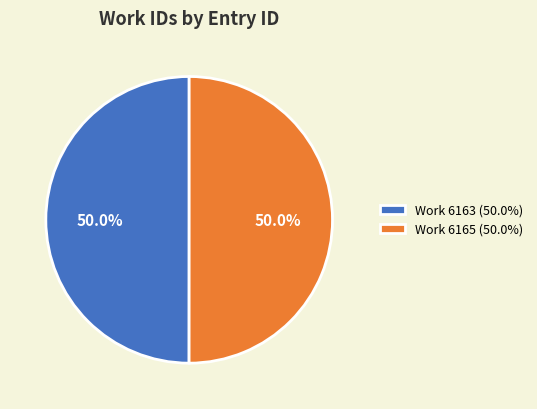

Is the sum of Work 6163 (50.0%) and Work 6165 (50.0%) greater than half?

Yes